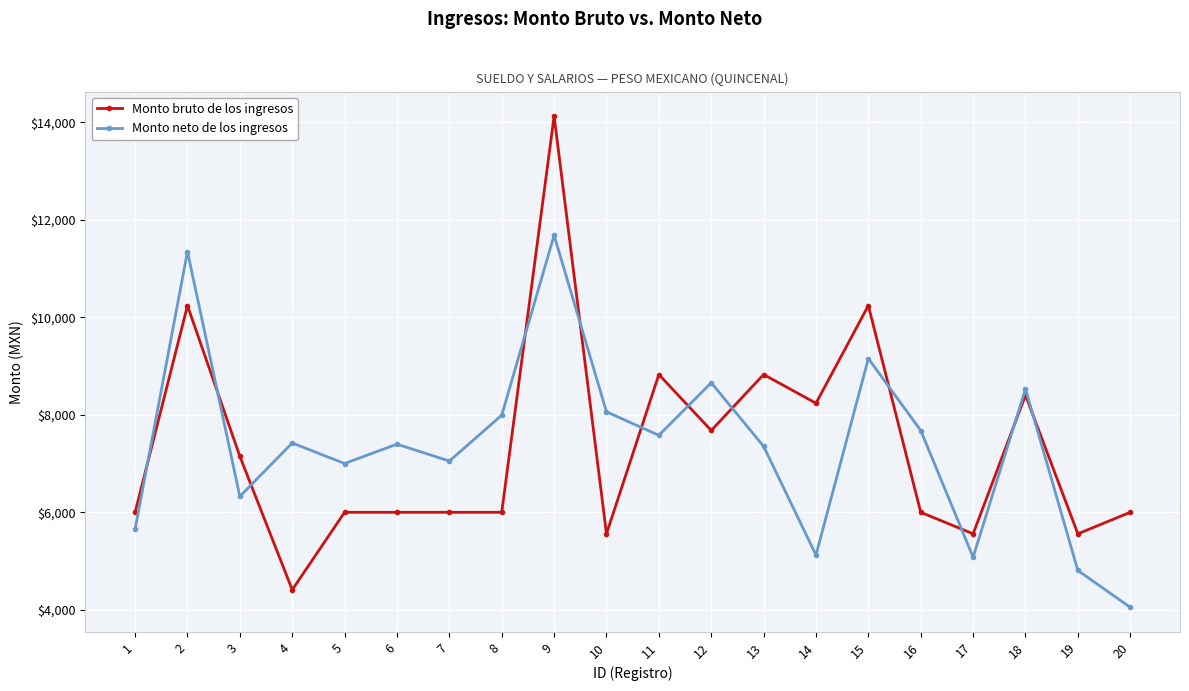

What is the value of the Monto bruto de los ingresos point at the 16th from the left?

6003.9